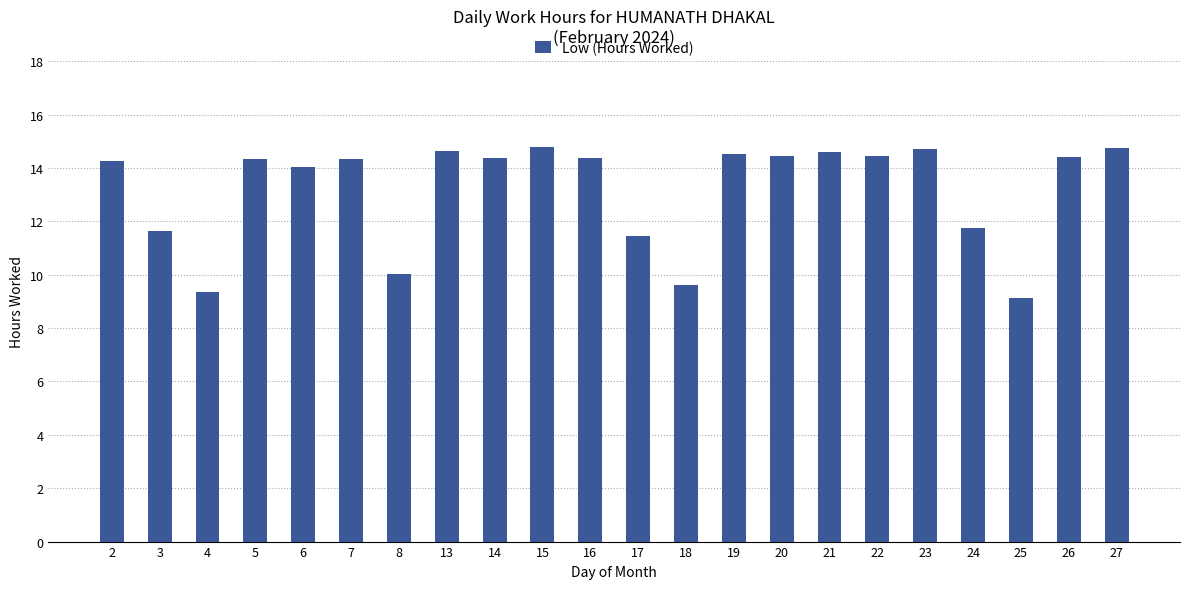

What is the minimum value shown in the chart?

9.1